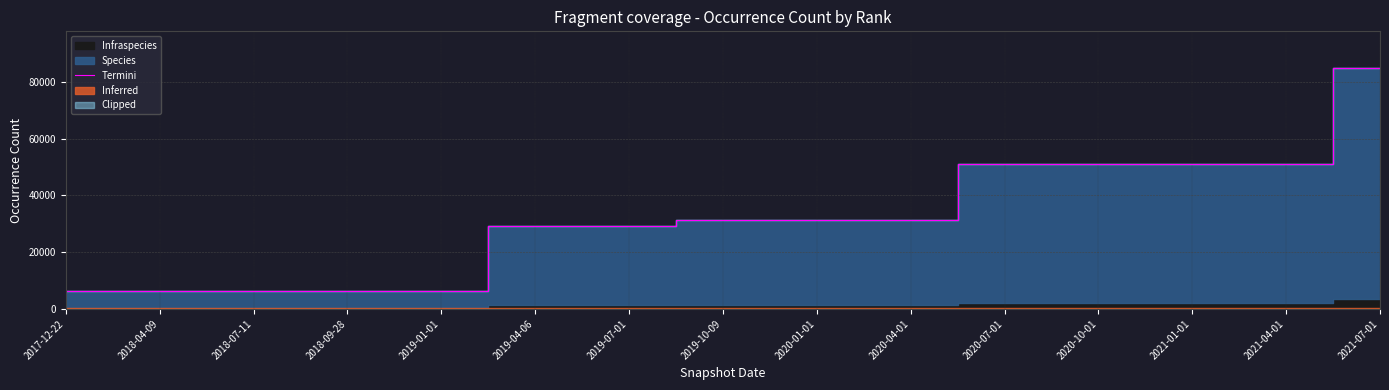

What is the maximum value shown in the chart?

85047